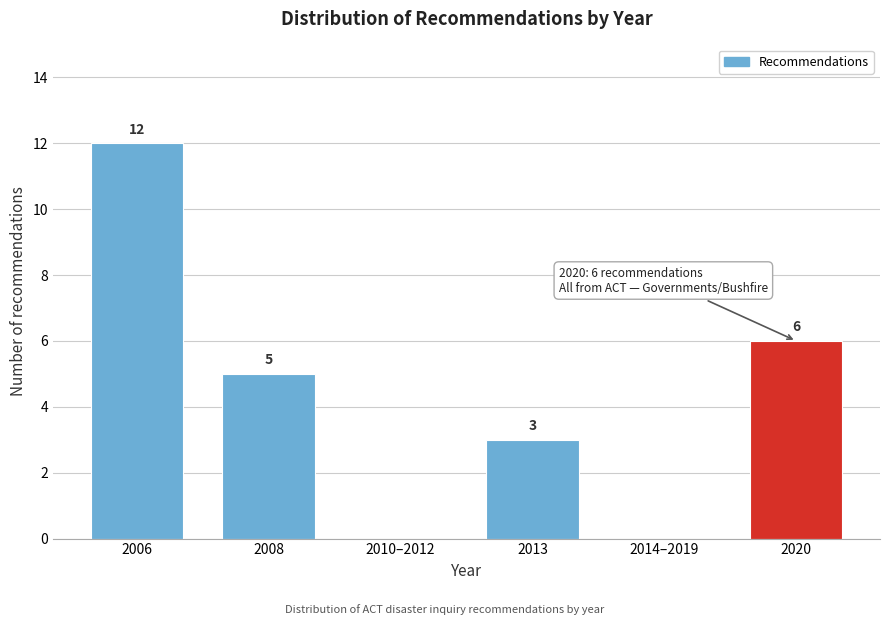

Reading left to right, transcribe all the data shown in this chart.

2006=12	2008=5	2010–2012=0	2013=3	2014–2019=0	2020=6